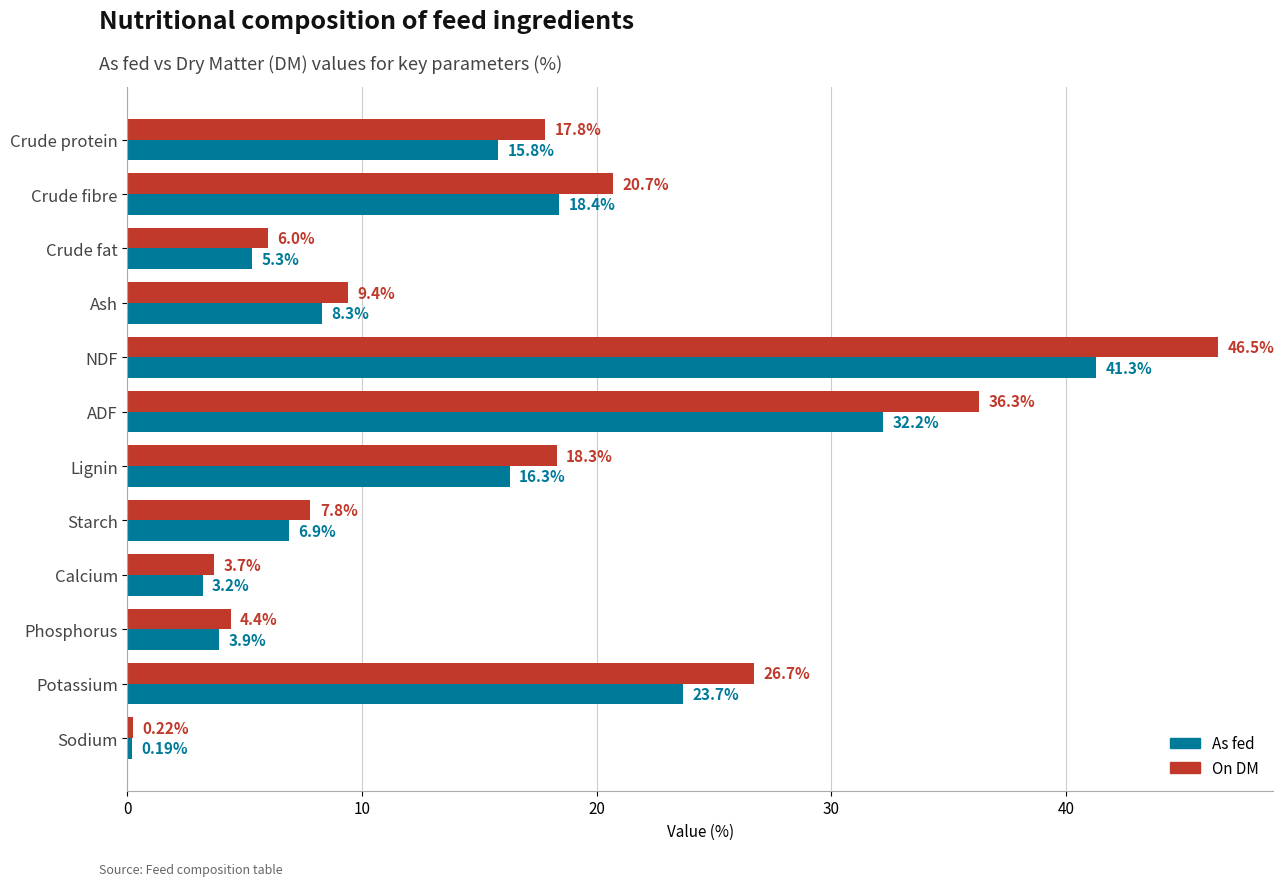

Where is On DM nearest to the value 23?

Crude fibre